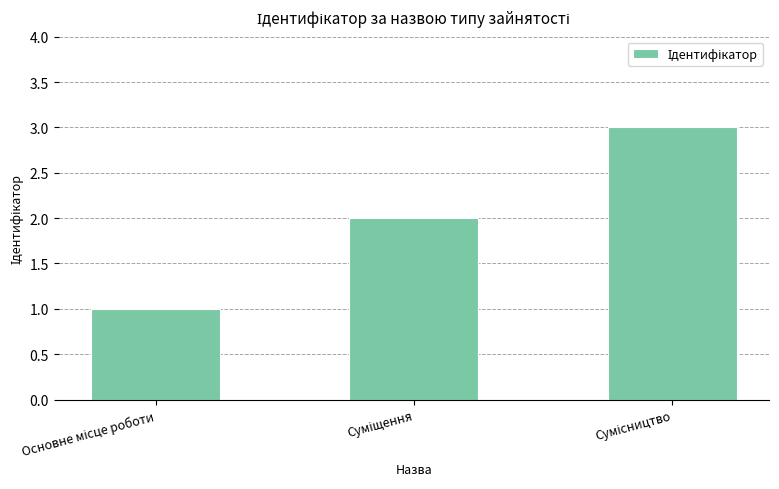

Reading left to right, transcribe all the data shown in this chart.

1	2	3